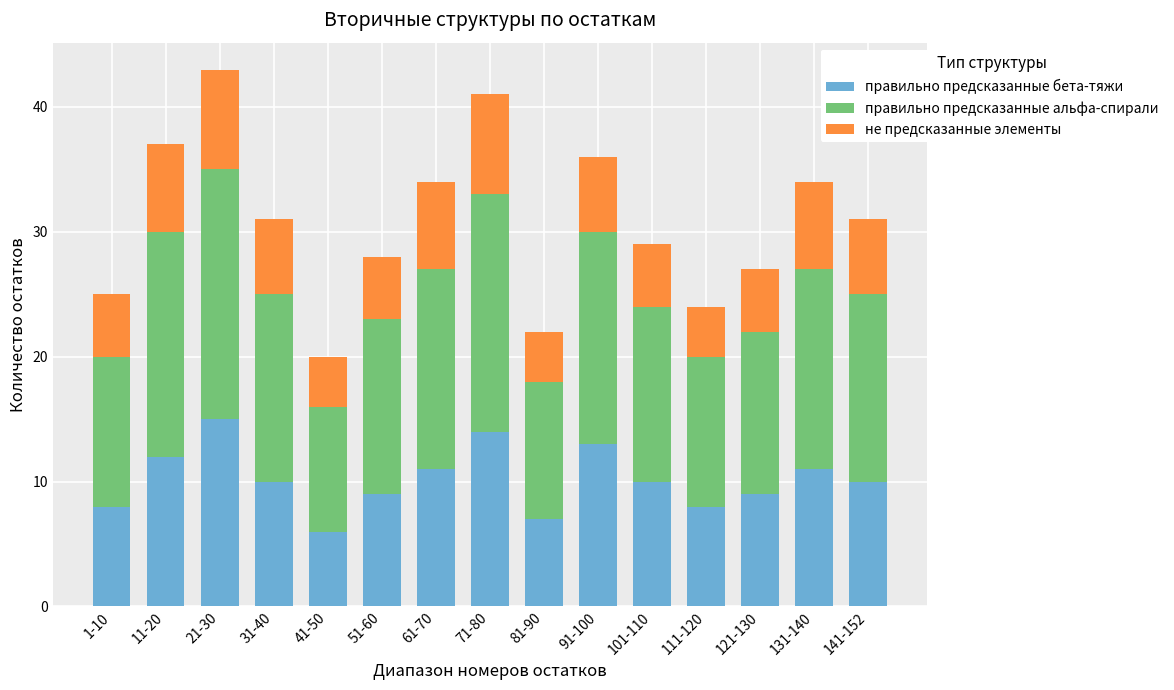

What is the maximum value for правильно предсказанные бета-тяжи?

15